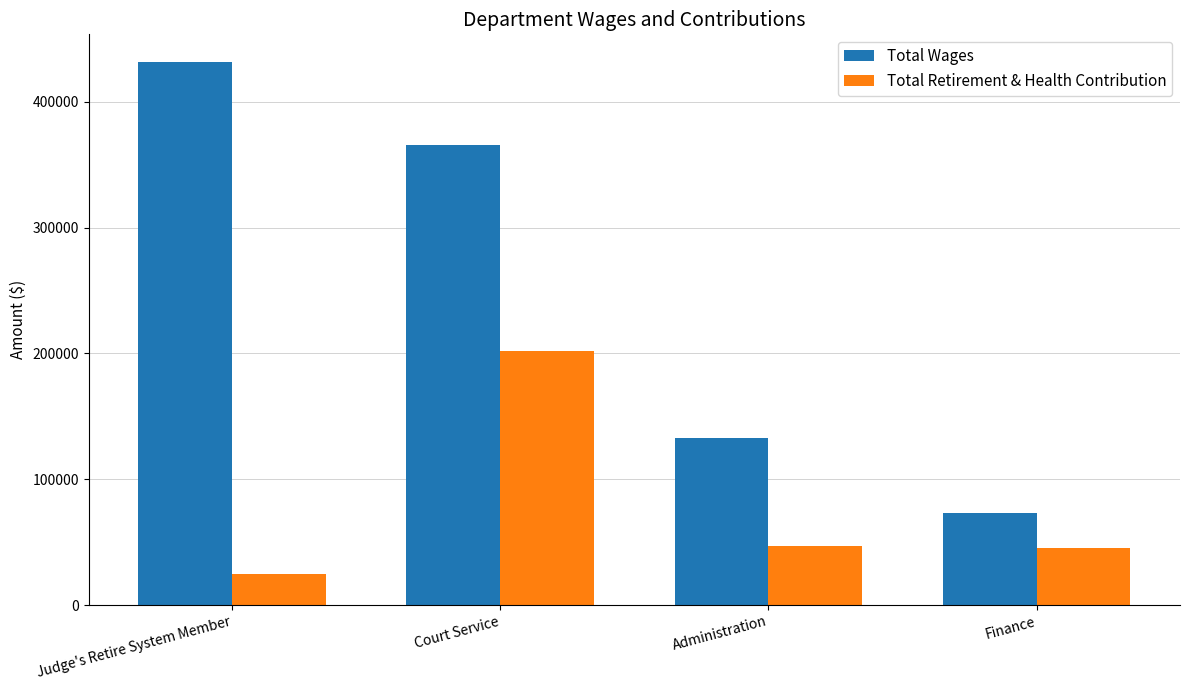

True or false: Total Wages has a value of 72800 at Finance.

True